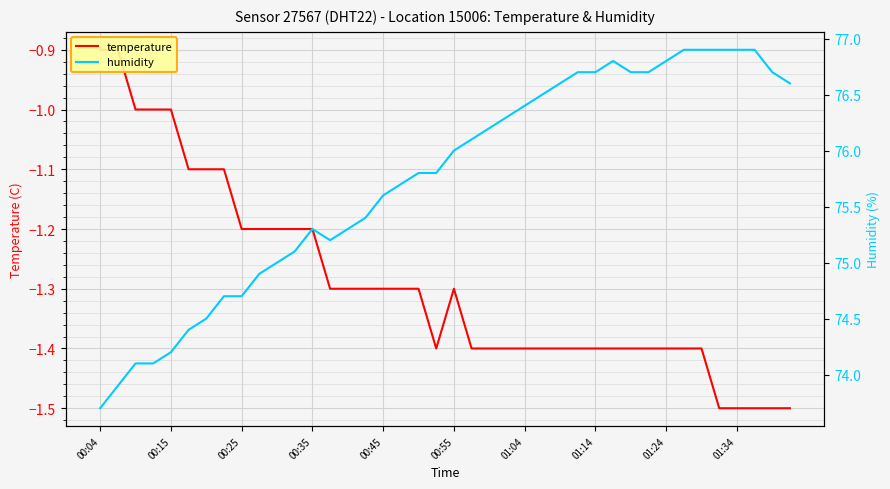

True or false: humidity has more than 1 interior local peaks.

True